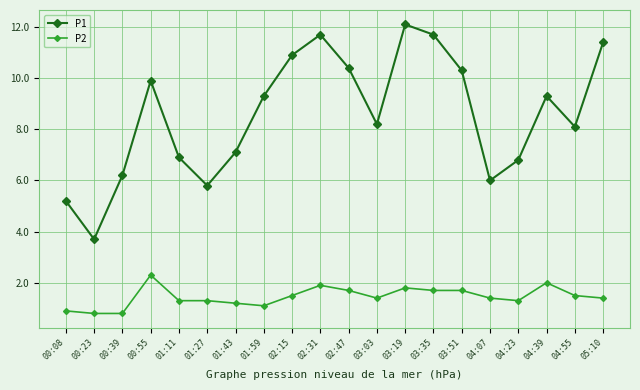

Which category has the highest value in the P2 series?

00:55